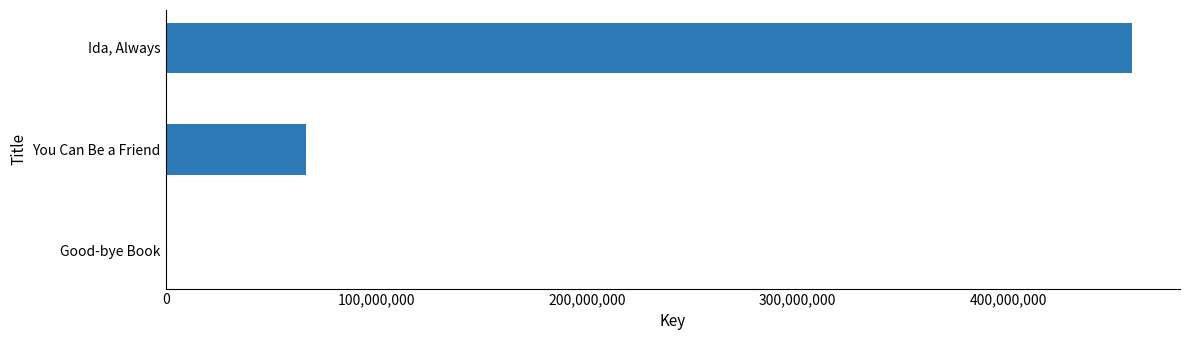

Does the chart contain stacked bars?

No